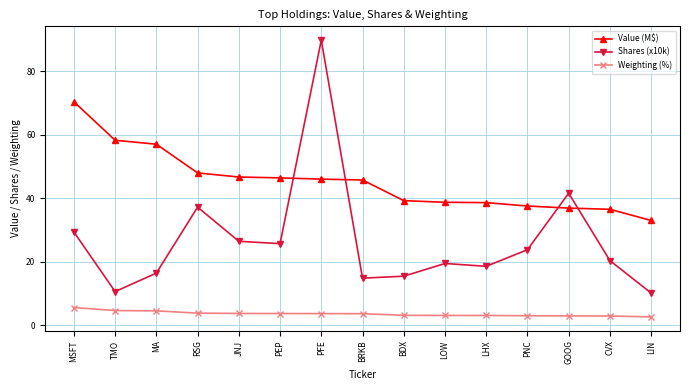

At which category is the sum across all series the highest?

PFE